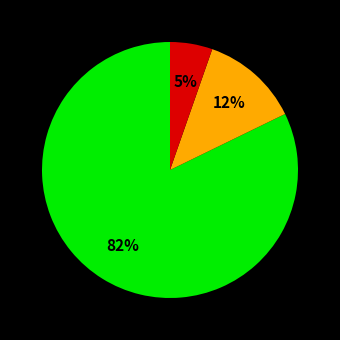

Is there a majority slice in this chart?

Yes